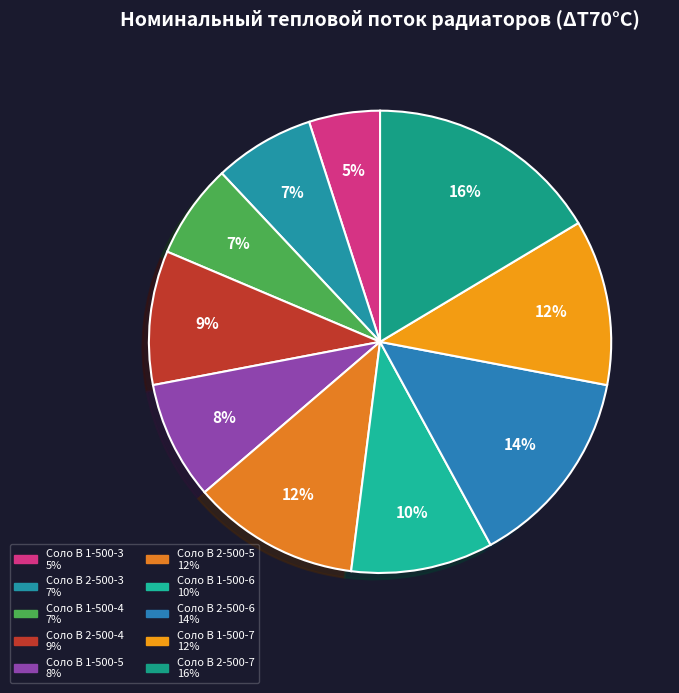

How many slices are in this pie chart?

10